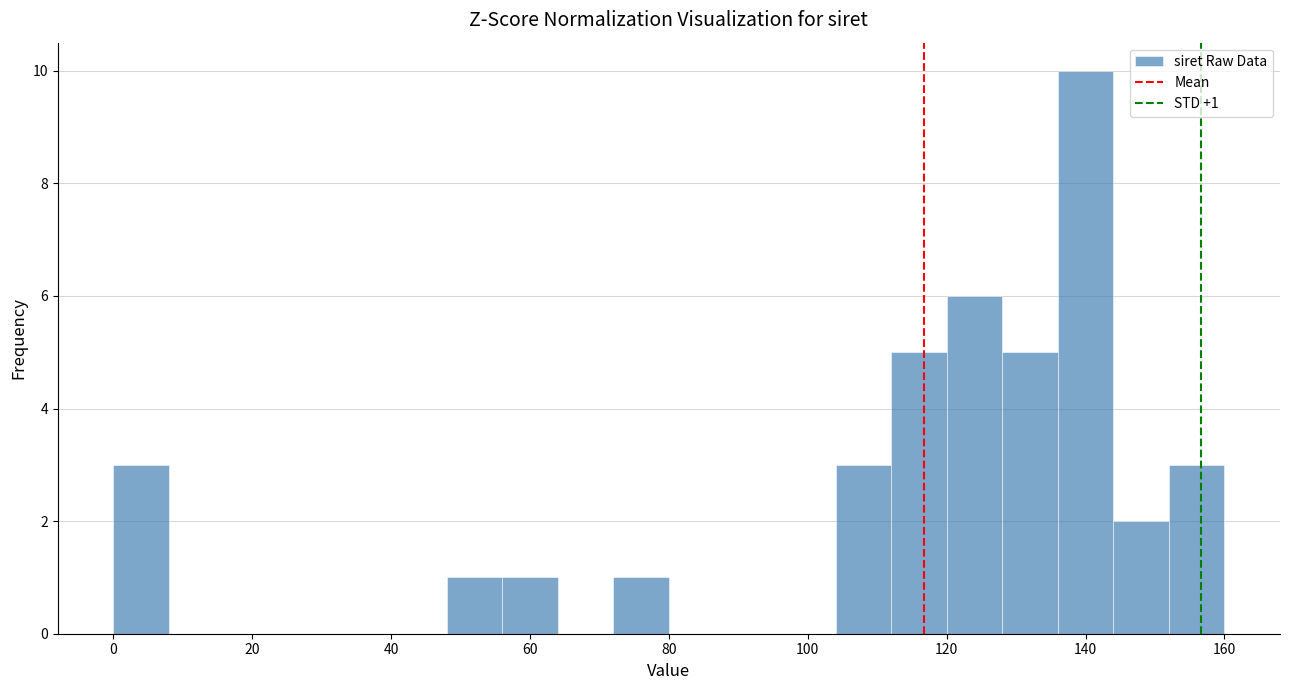

Over which range of the x-axis is the bar tallest?

136 to 144